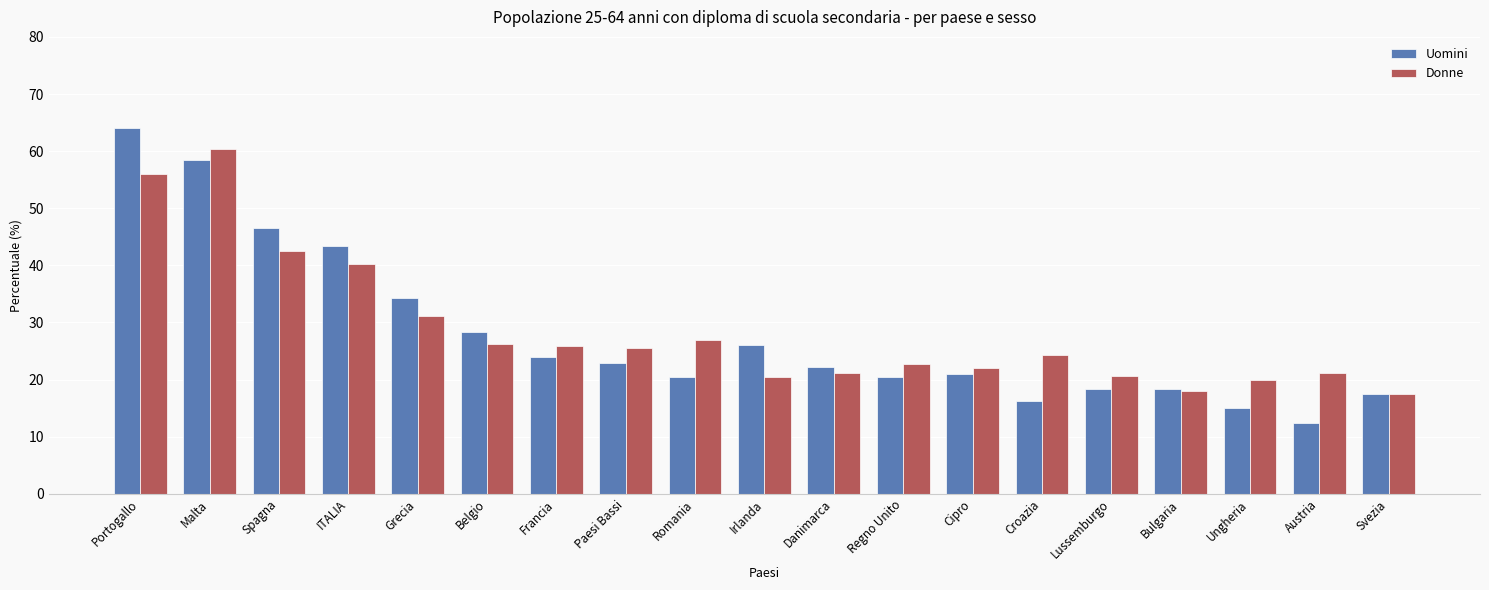

What is the difference between the Uomini values at Paesi Bassi and Francia?

1.0